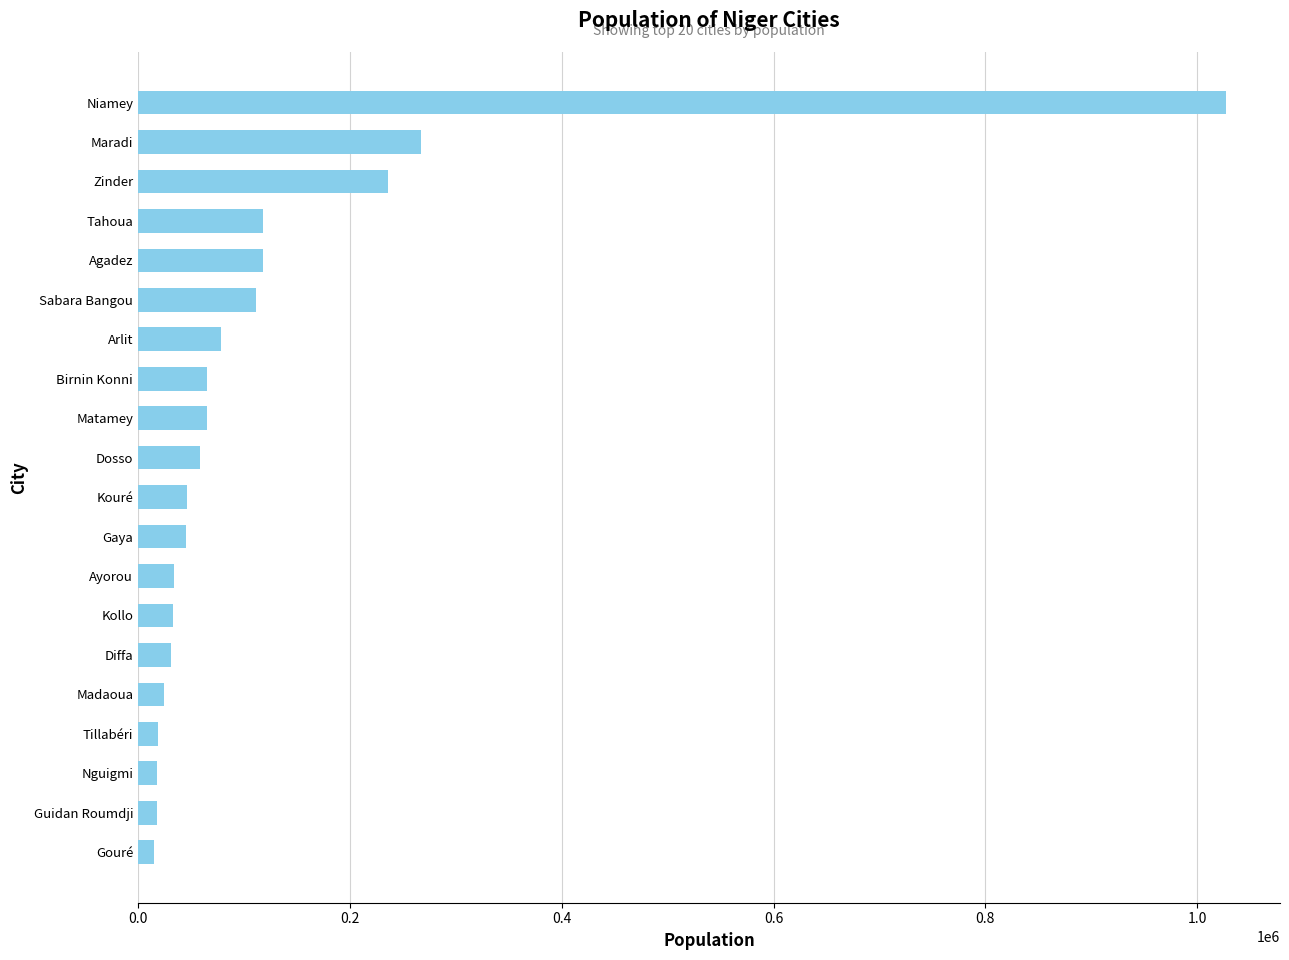

Approximately how many times larger is the value at Niamey compared to Matamey?

15.8